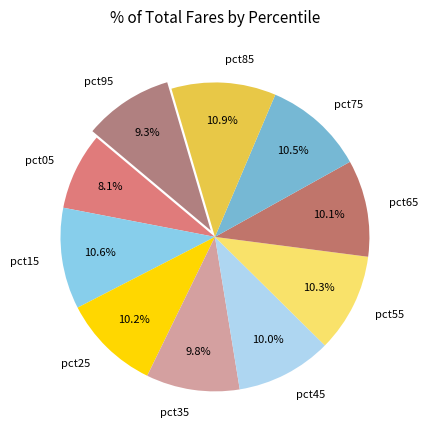

To the nearest percent, what percentage of the pie is pct55?

10%